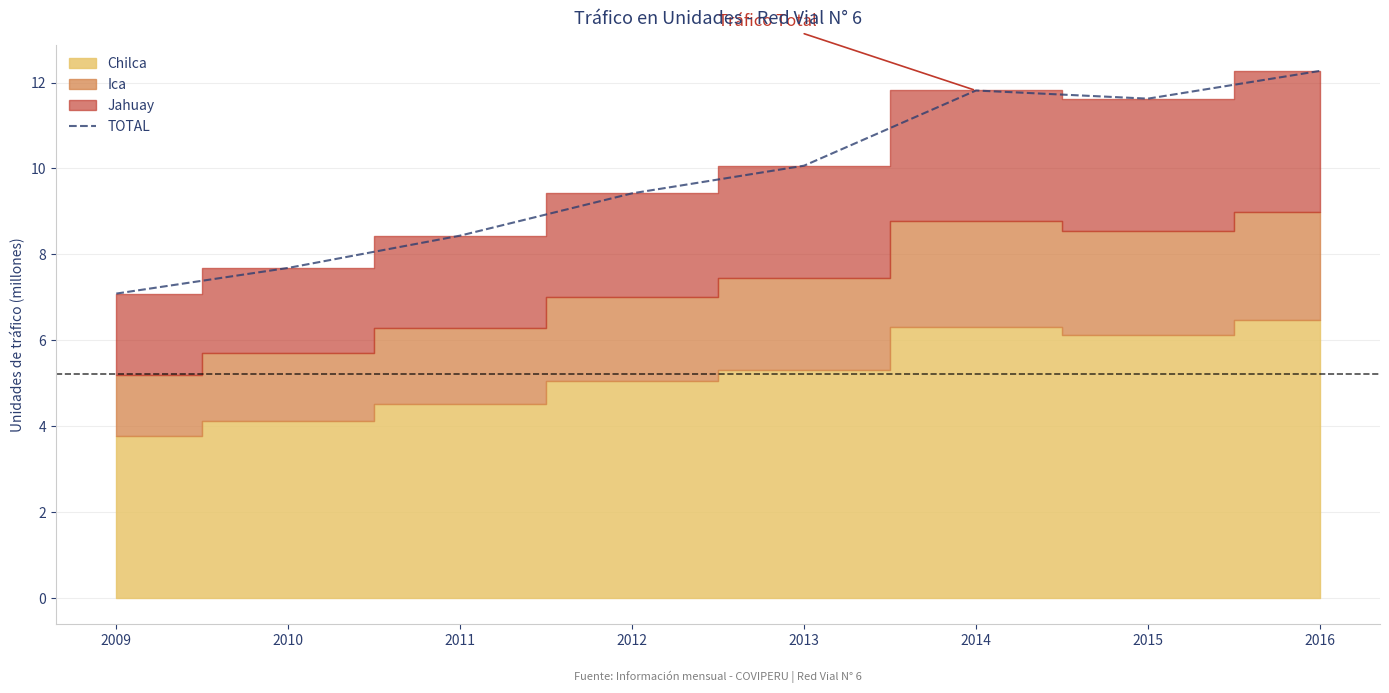

How many interior local peaks (higher than both neighbors) does the data have?

1